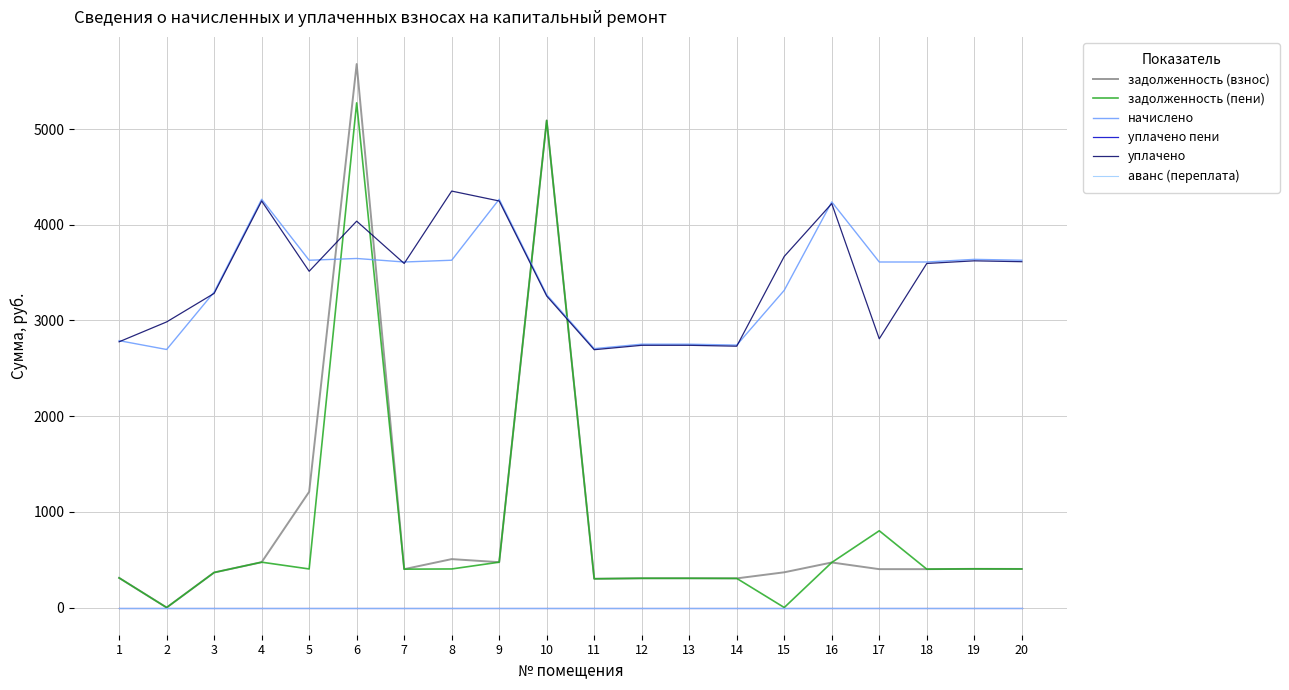

Is this an area chart (filled region under the line)?

No